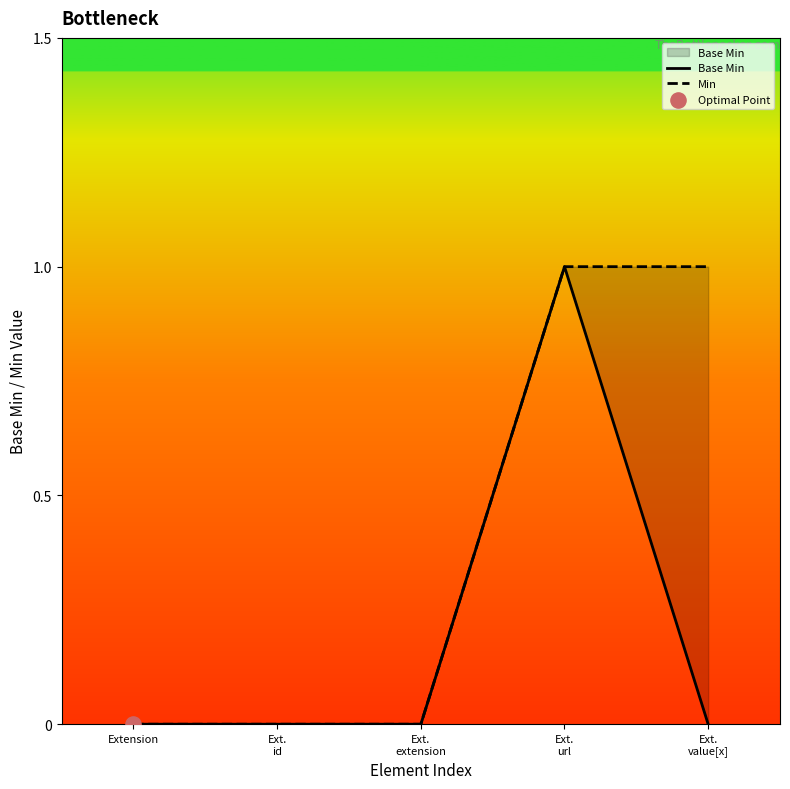

Which series contains the lowest Y value?

Base Min